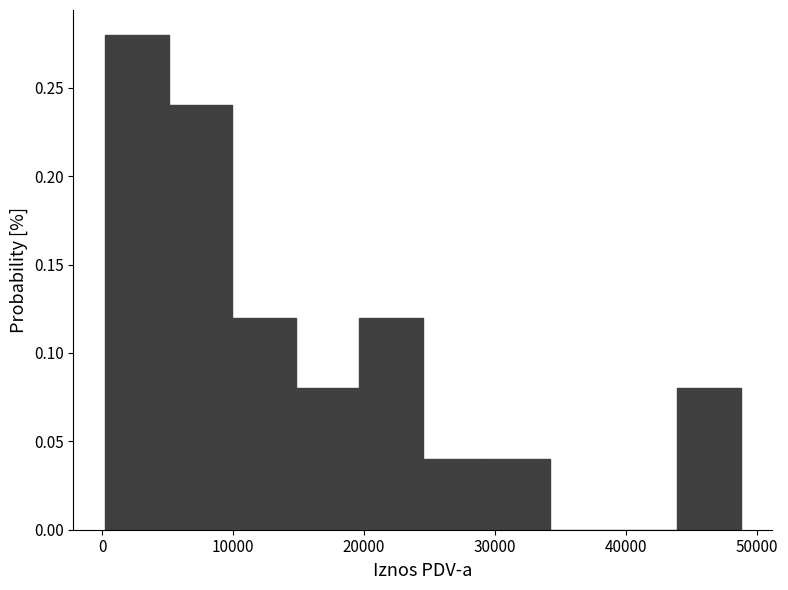

Which range on the x-axis has the tallest bar?

0 to 5000